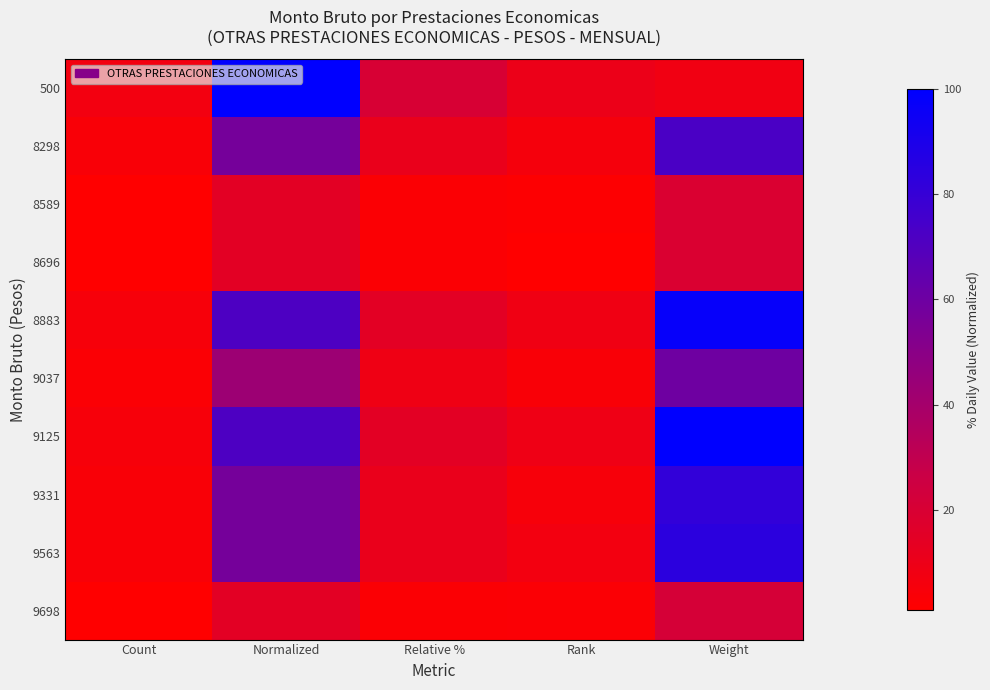

At which category does the chart reach its minimum across all series?

Count